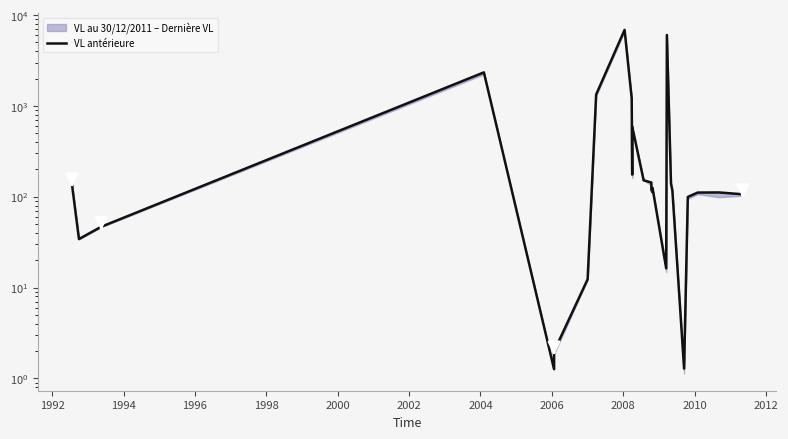

Is this an area chart (filled region under the line)?

No